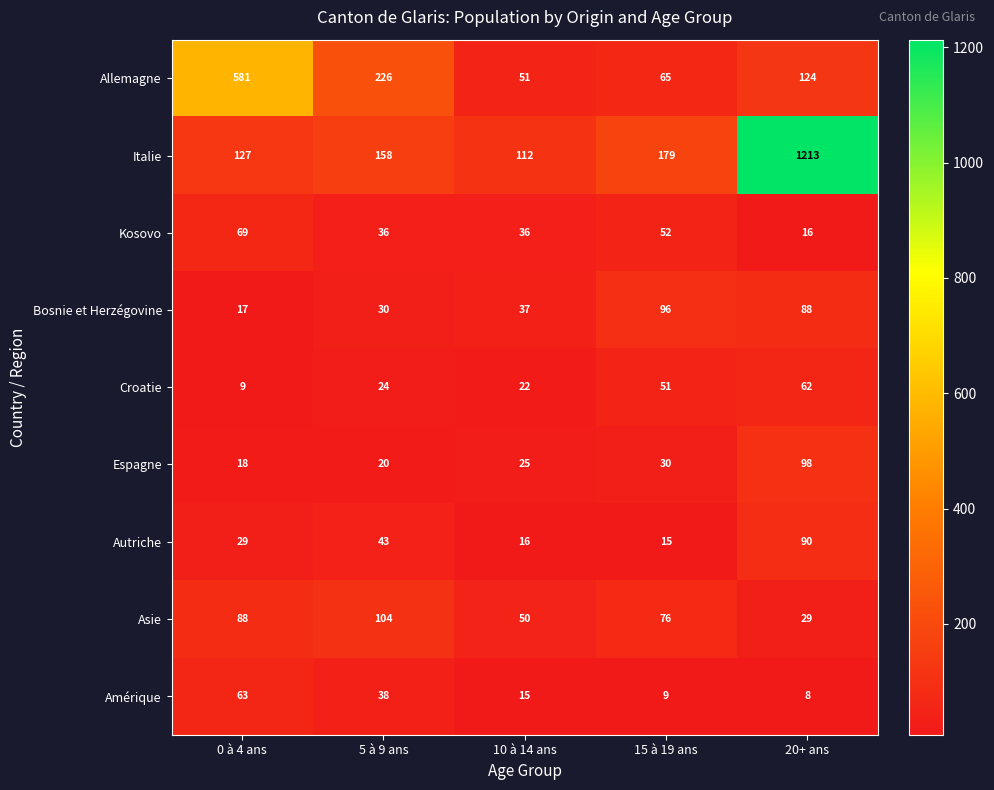

Rank the series by their maximum value, from lowest to highest.

Croatie, Amérique, Kosovo, Autriche, Bosnie et Herzégovine, Espagne, Asie, Allemagne, Italie